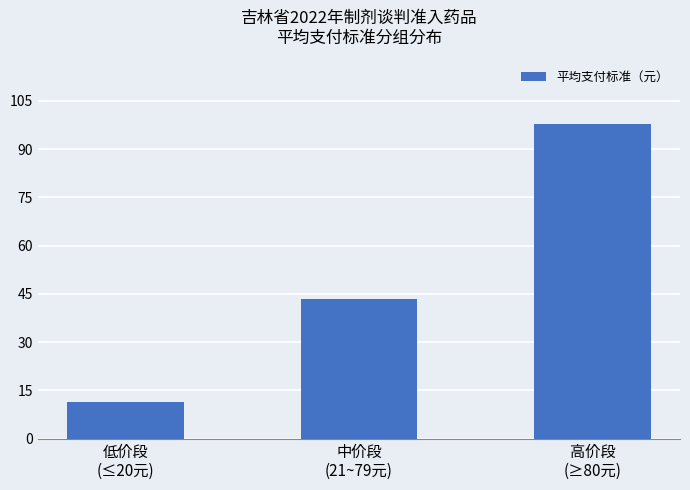

True or false: the data shows 97.9 at 高价段
(≥80元).

True